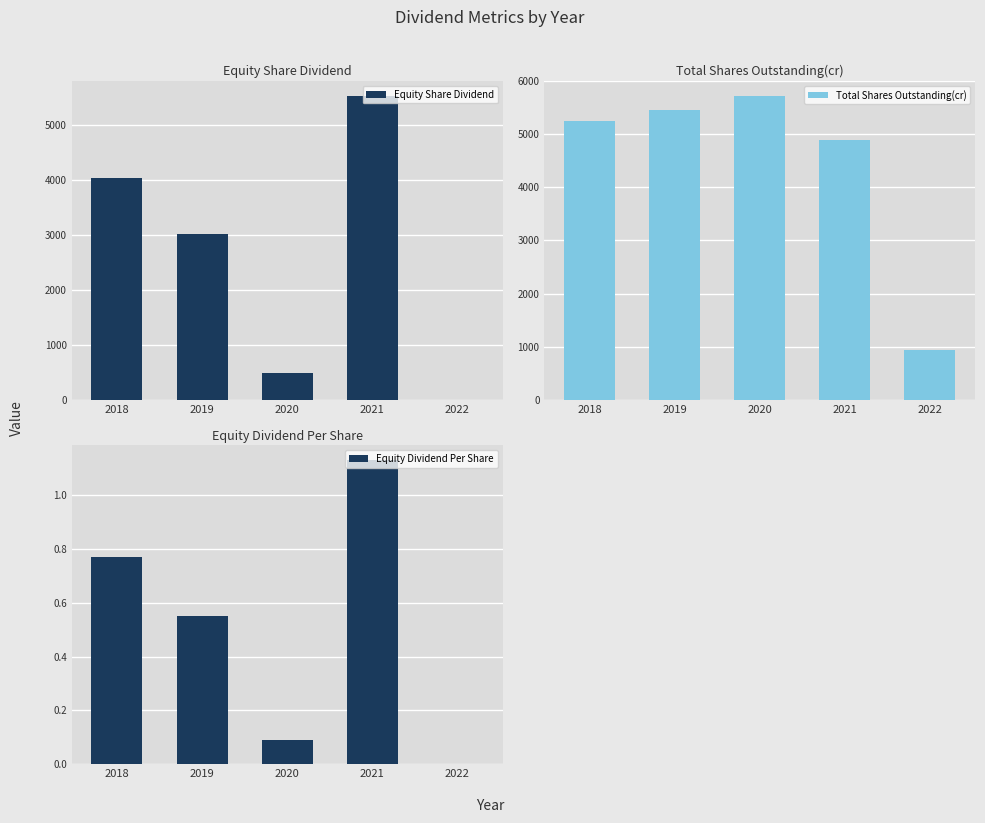

Which series has the largest total across all categories?

Total Shares Outstanding(cr)